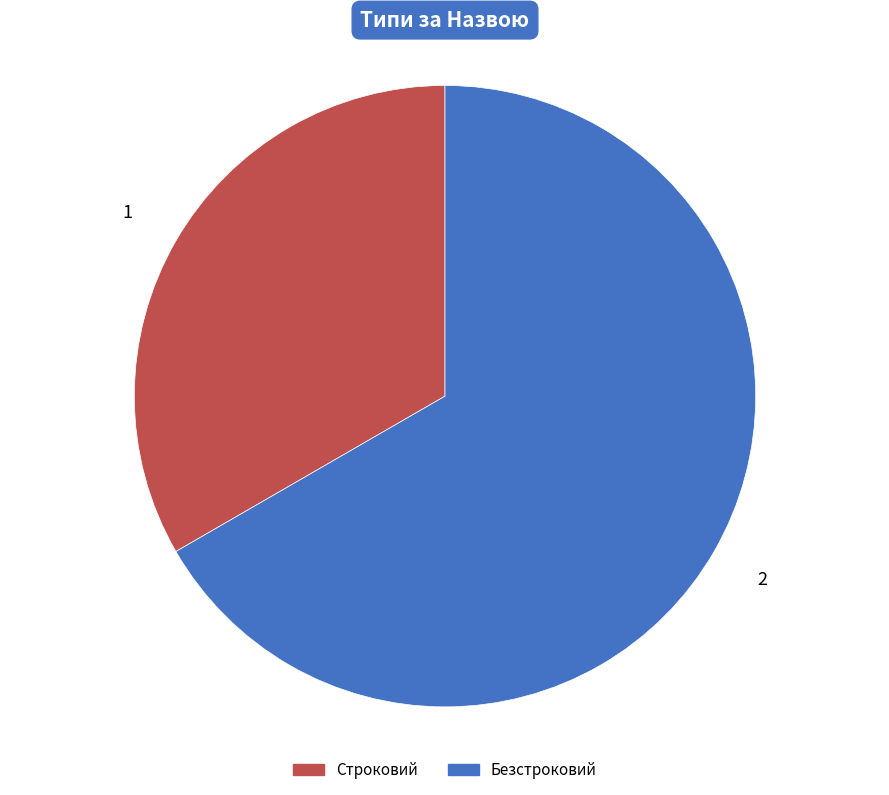

What is the smallest slice in the pie chart?

Строковий